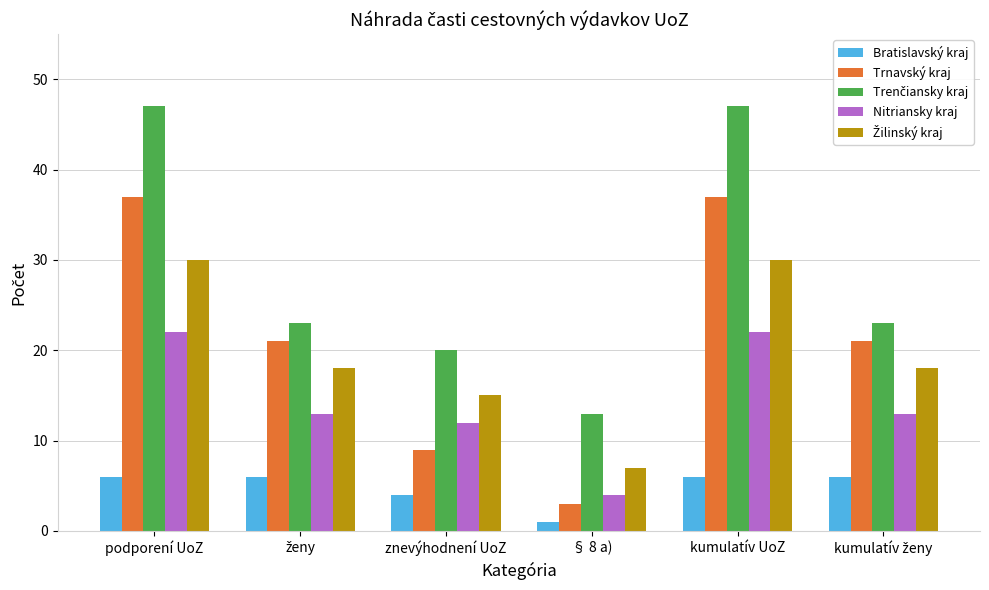

Between podporení UoZ and znevýhodnení UoZ, which series saw the biggest shift?

Trnavský kraj